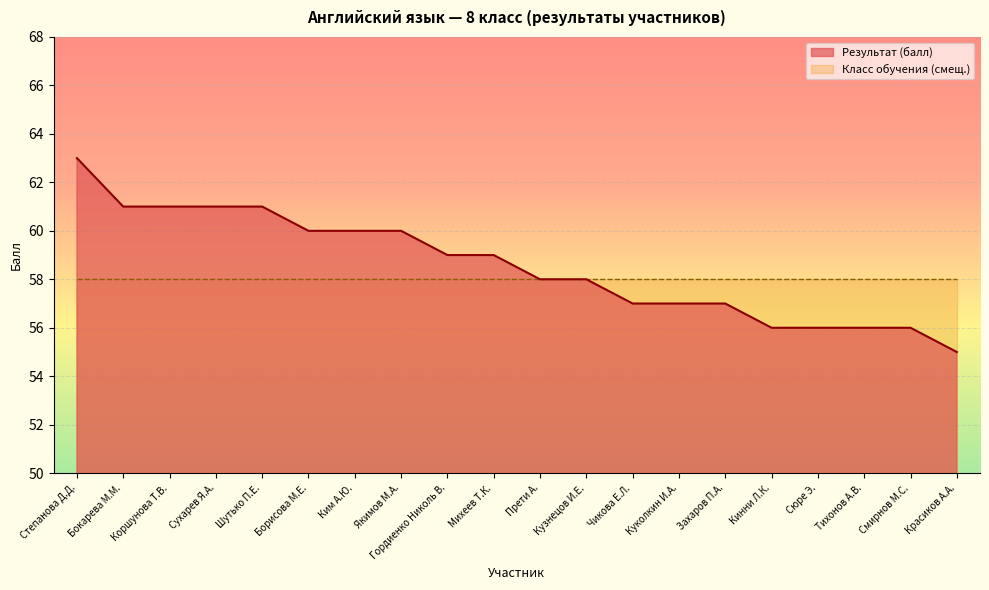

What is the sum of the values at Ким А.Ю. and Гордиенко Николь В.?

119